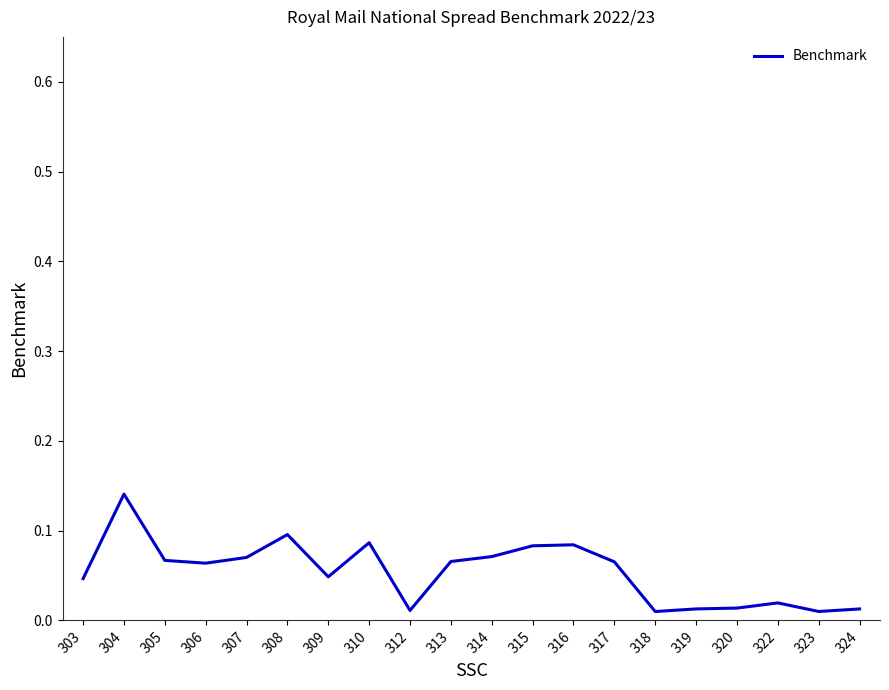

The value at 314 is 0.1. True or false?

True